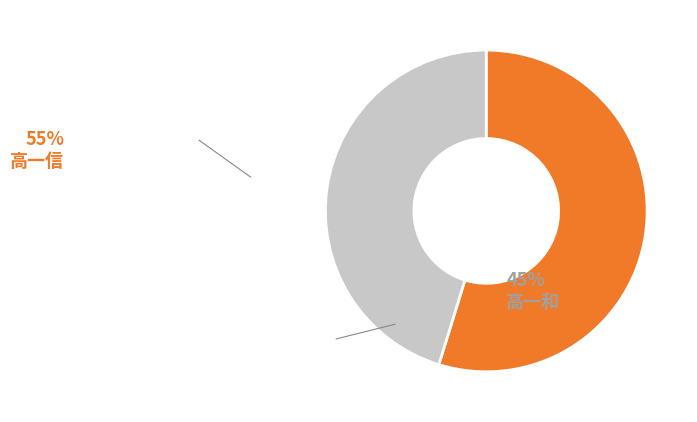

How many segments does this pie chart have?

2